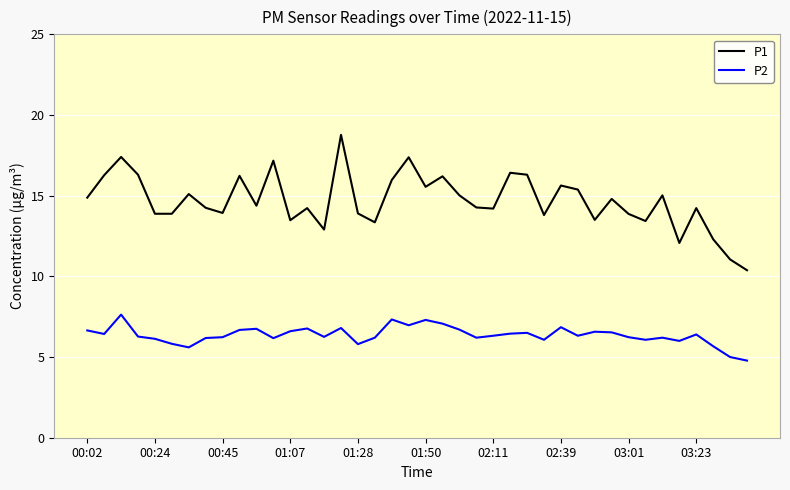

What is the average value of the P1 series?

14.7